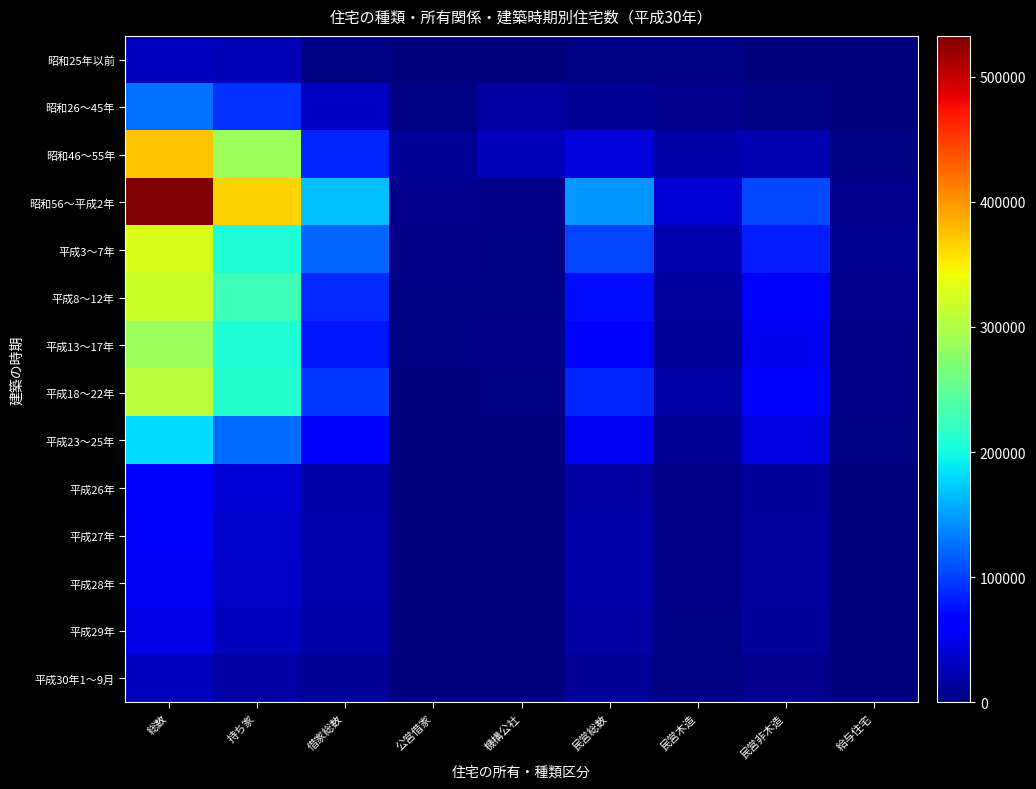

Rank the series at 持ち家 from highest to lowest value.

昭和56～平成2年, 昭和46～55年, 平成8～12年, 平成18～22年, 平成3～7年, 平成13～17年, 平成23～25年, 昭和26～45年, 平成26年, 平成27年, 平成28年, 平成29年, 昭和25年以前, 平成30年1～9月